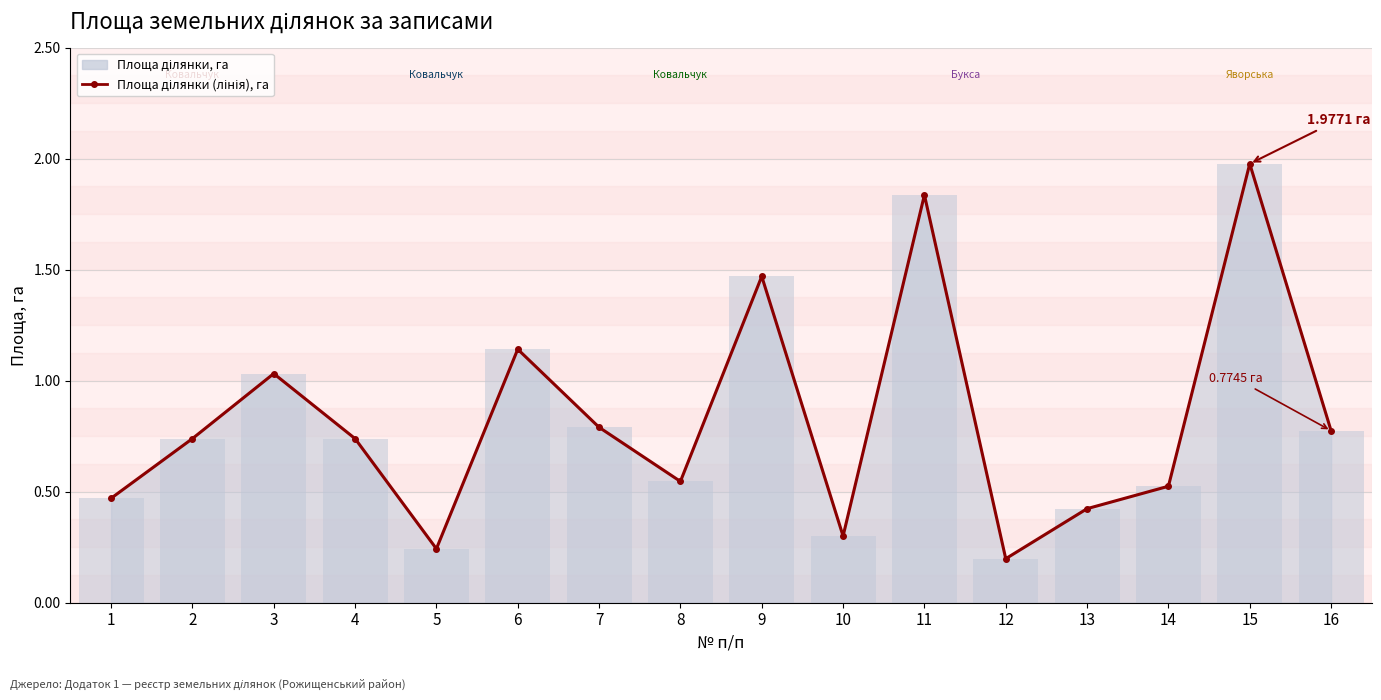

Are the bars grouped side by side (vs. stacked)?

No